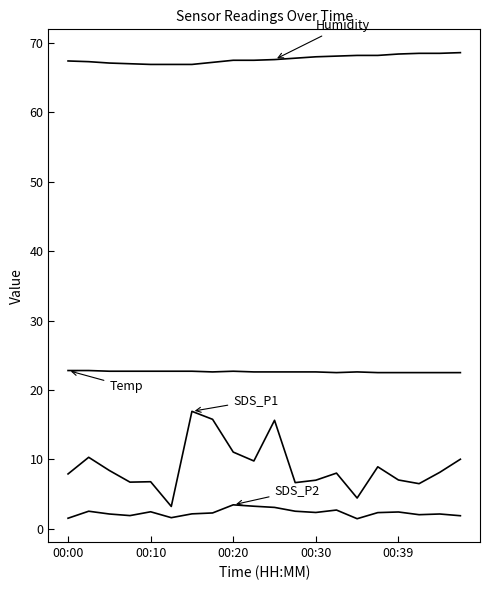

How many lines are shown in the chart?

4